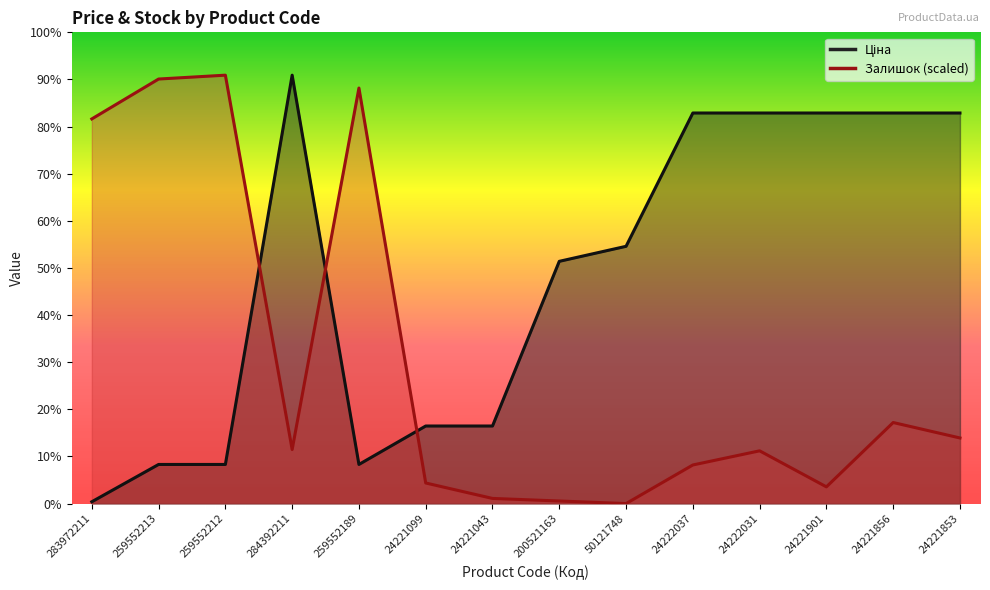

At which category does the chart reach its peak across all series?

284392211